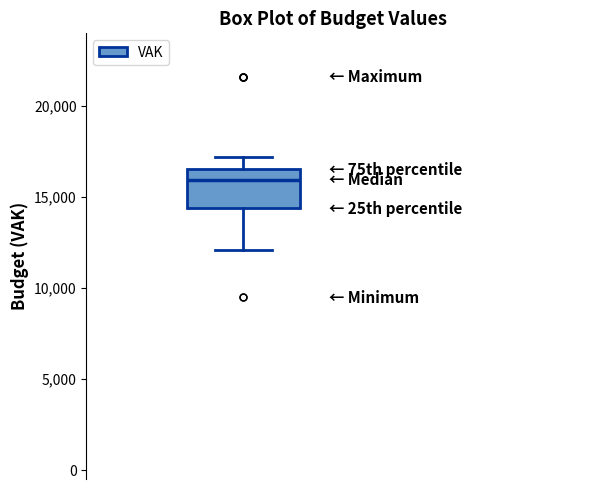

Where does the upper whisker of the box end on the y-axis? The values are not printed on the chart, so give them approximately, as read against the axis.

17000